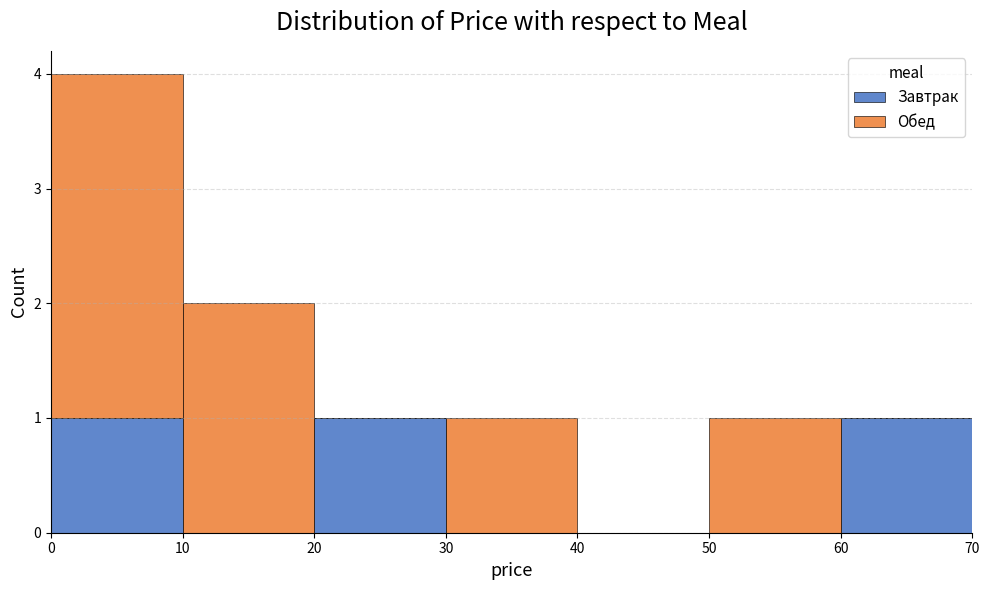

Which range on the x-axis has the tallest stacked bar (by total height)?

0 to 10